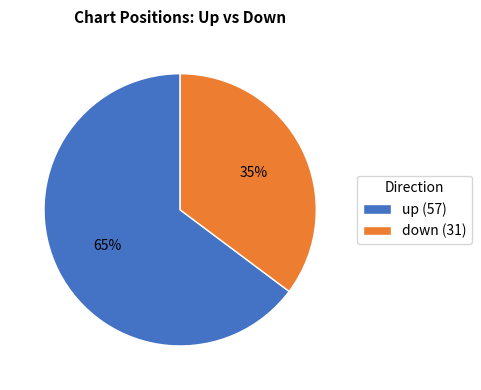

Is the sum of down and up greater than half?

Yes